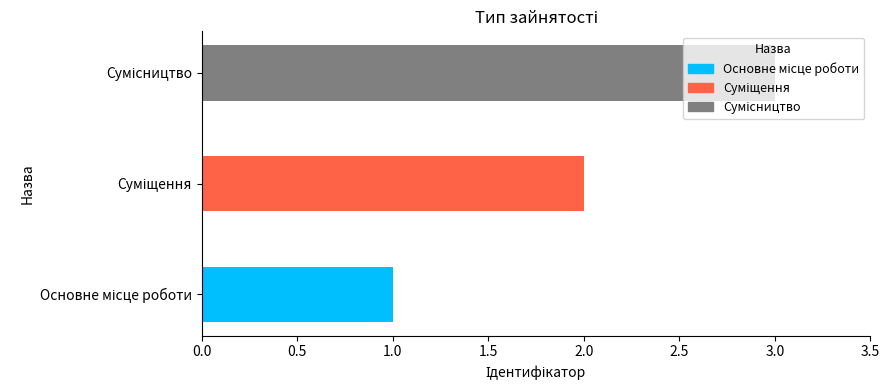

What is the greatest value displayed?

3